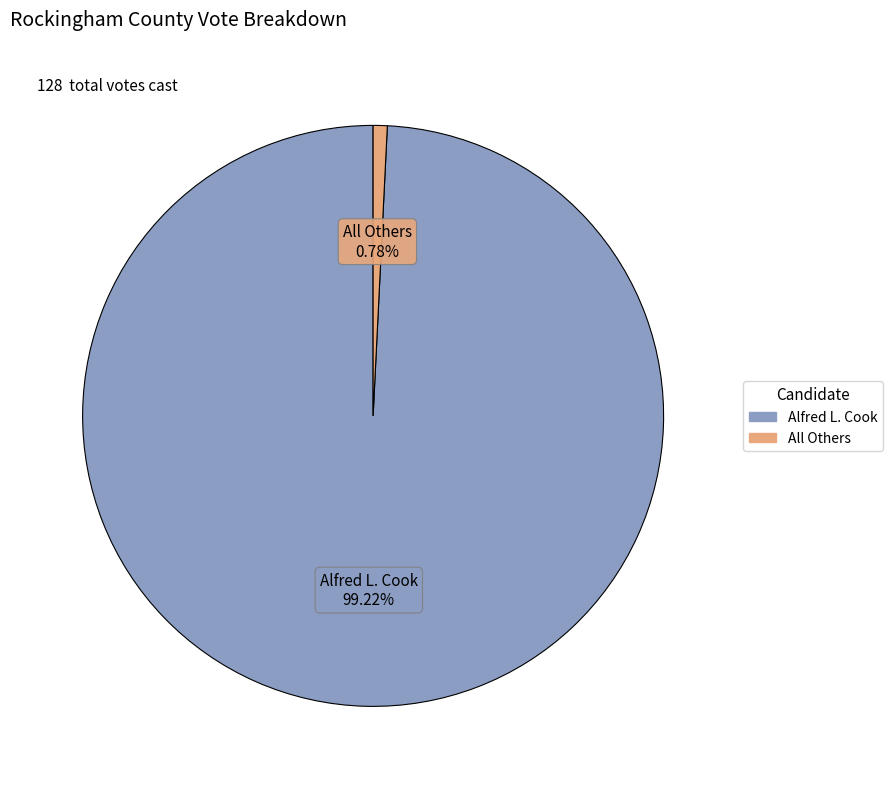

Which slice is the smallest?

All Others